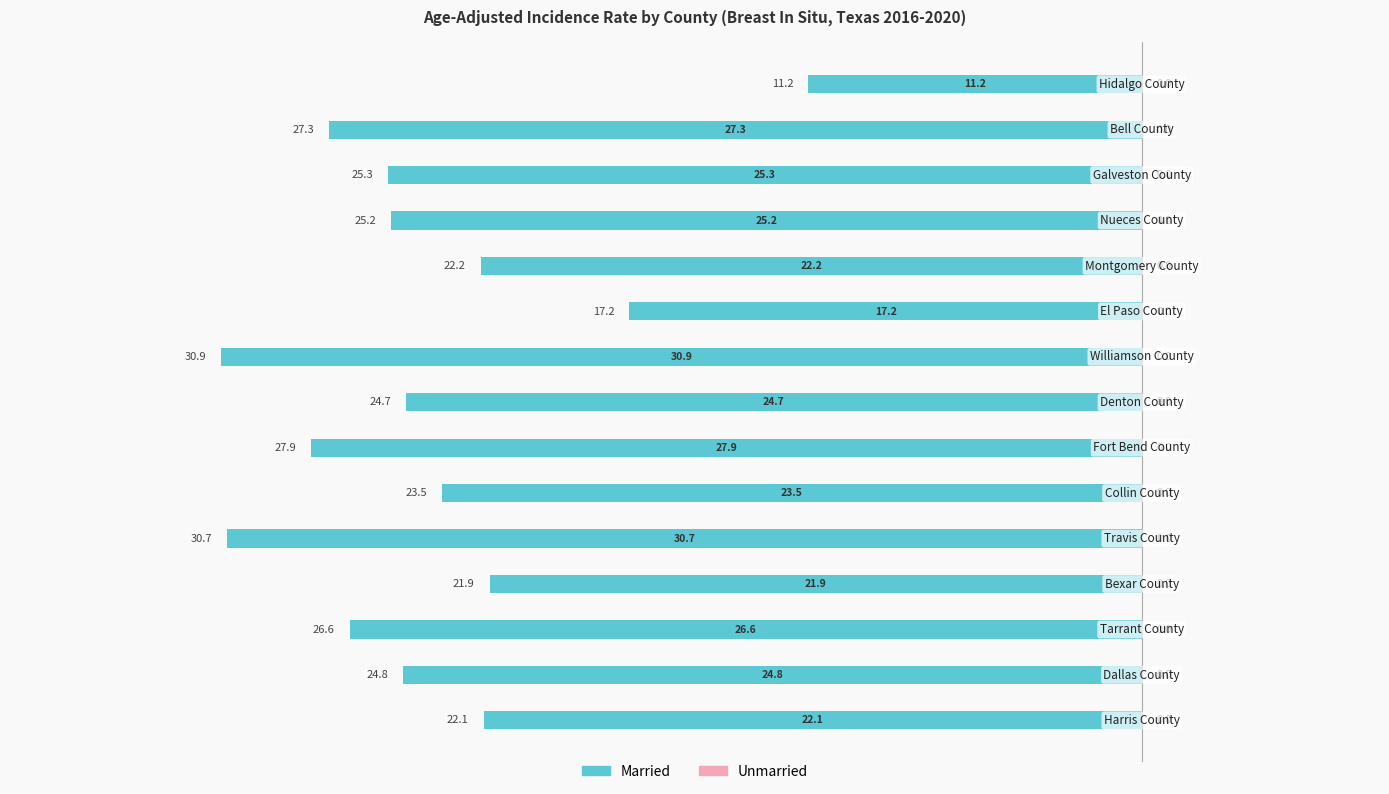

Does the chart contain any negative values?

Yes